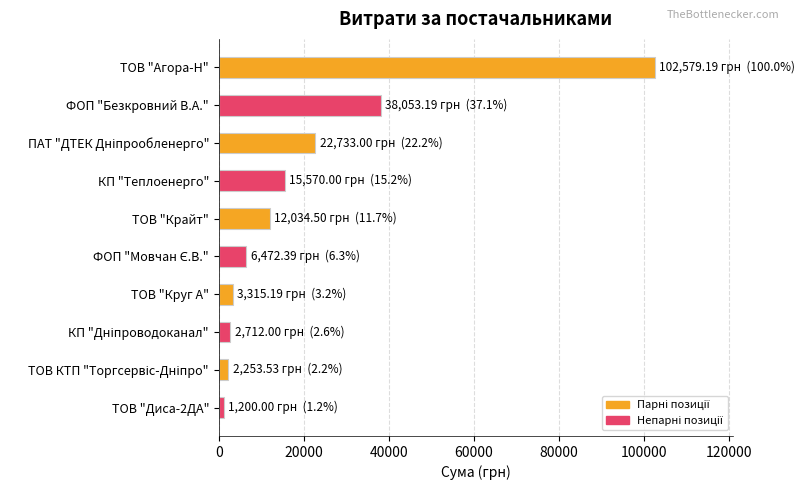

What is the label of the 2nd bar from the top?

ФОП "Безкровний В.А."